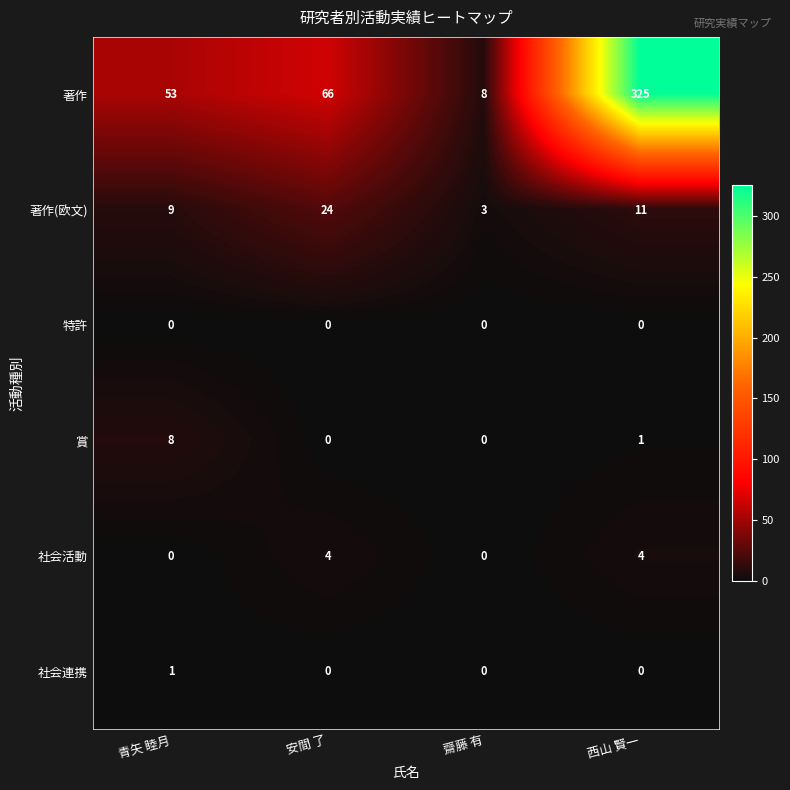

List the series in order of their peak value, lowest first.

特許, 社会連携, 社会活動, 賞, 著作(欧文), 著作